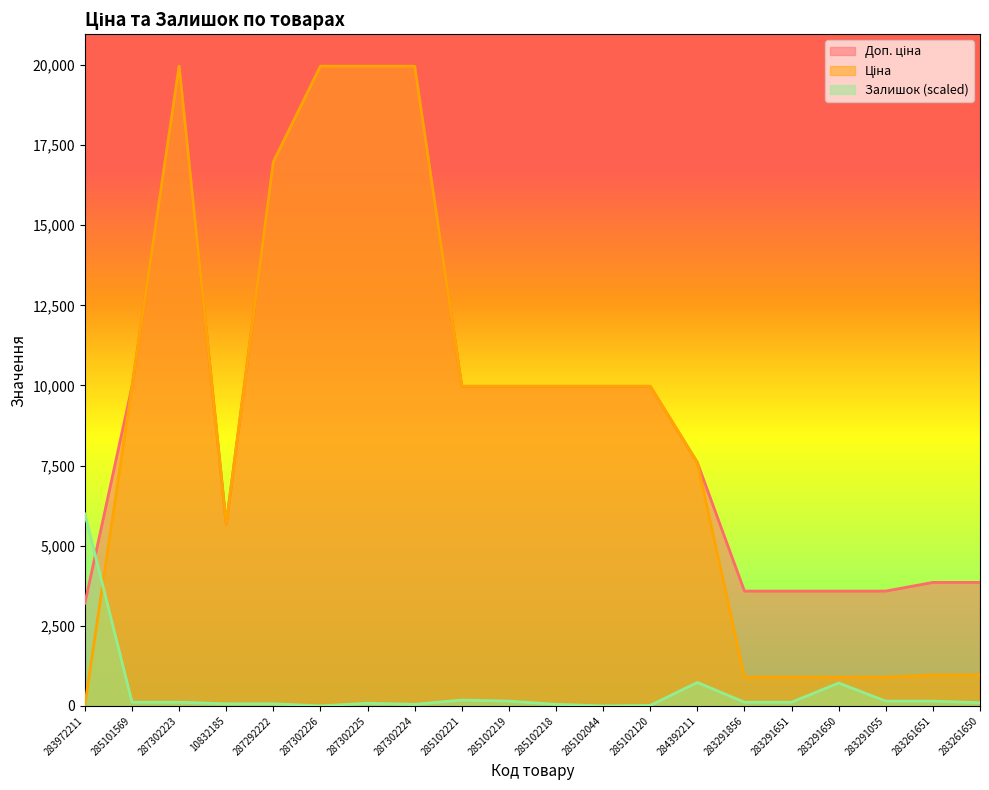

What value does the Доп. ціна series have at 283261651?

3854.0